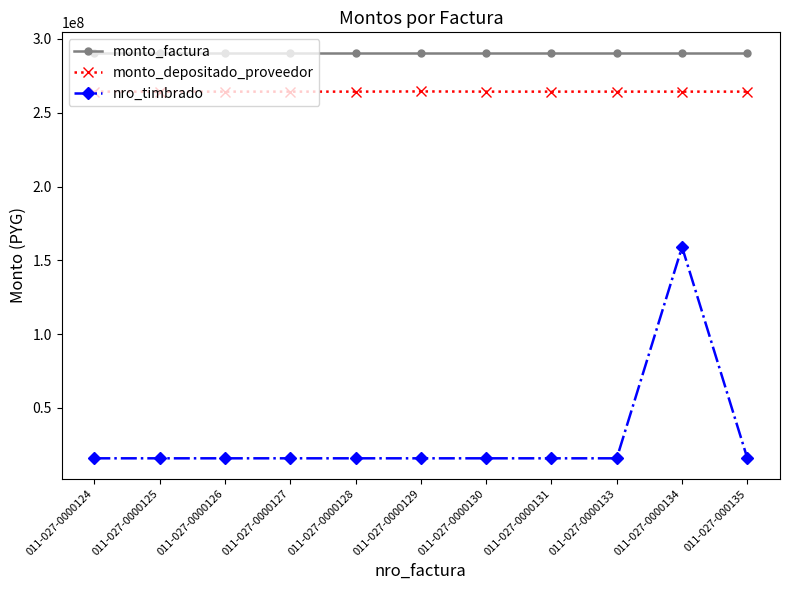

True or false: monto_depositado_proveedor and monto_factura cross at least once.

False